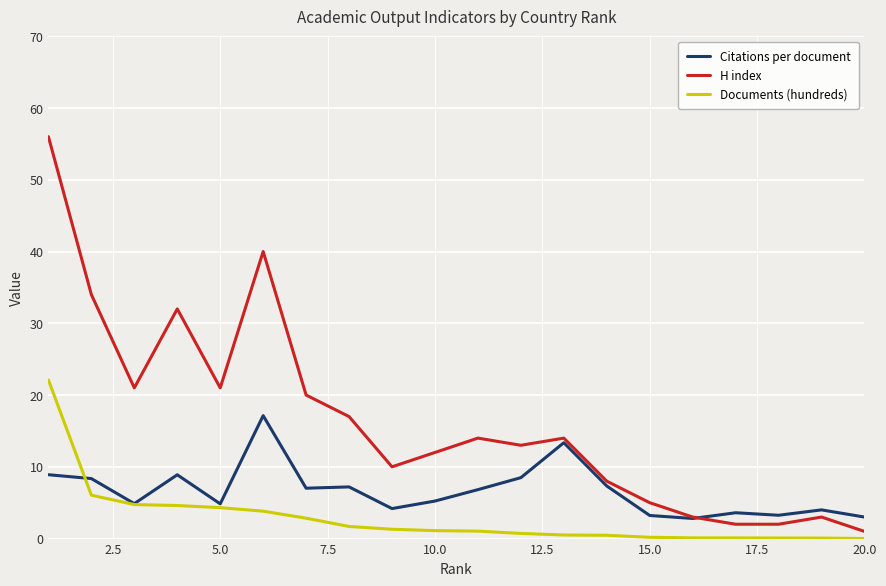

What is the highest value of the Documents (hundreds) series?

22.1